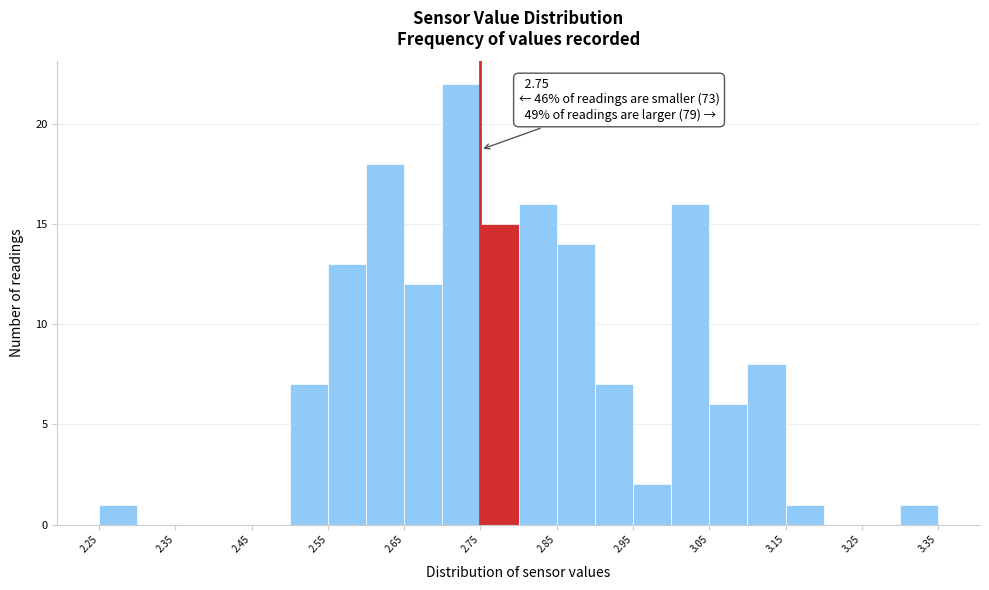

Which range on the x-axis has the tallest bar?

2.70 to 2.75